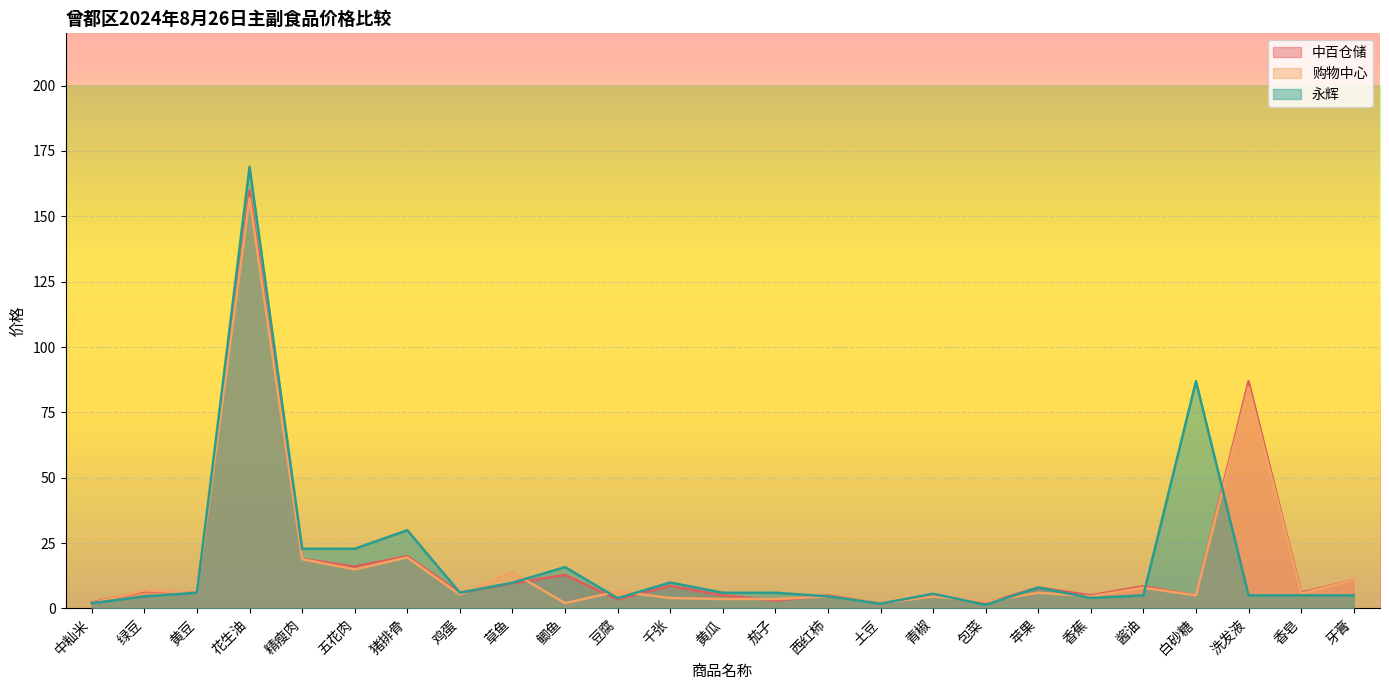

The value of 中百仓储 at 猪排骨 is 33.5. True or false?

False